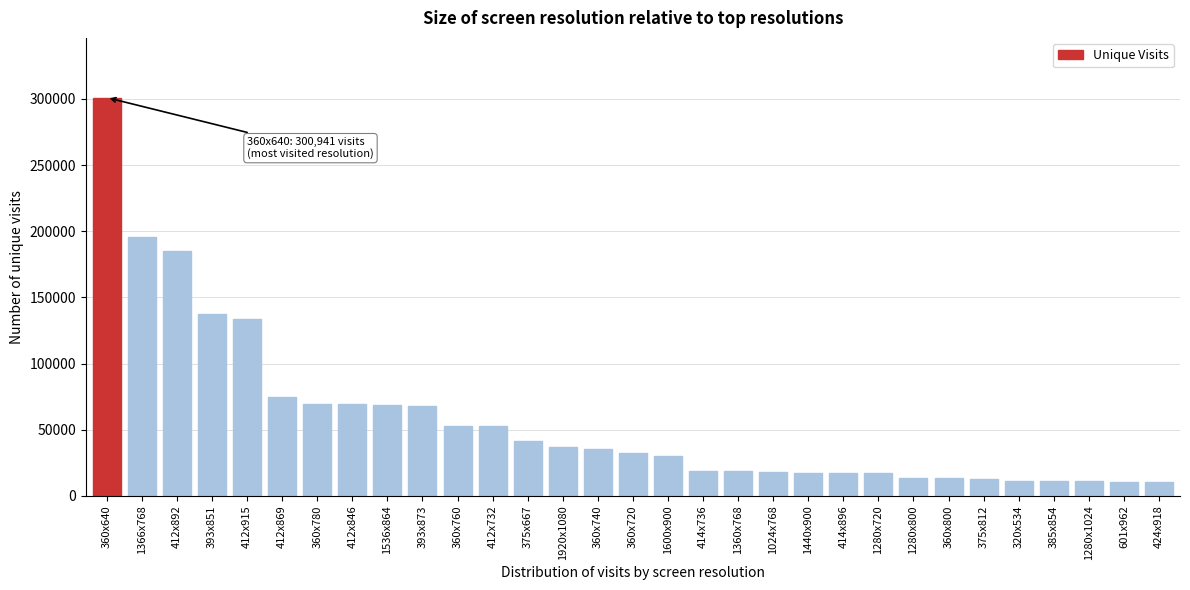

At which category does the chart reach its peak across all series?

360x640